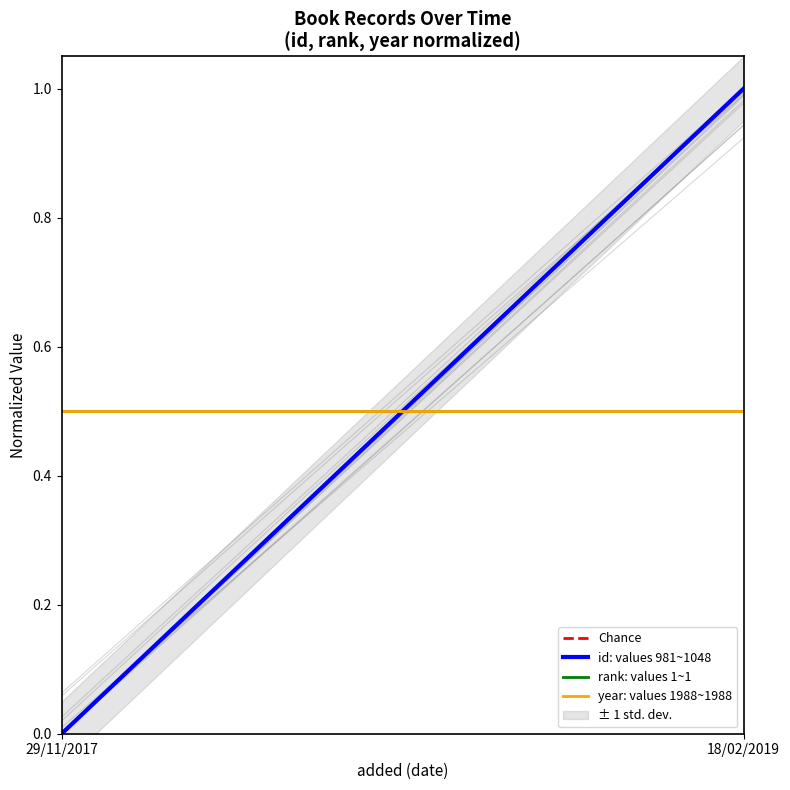

What is the difference between the maximum and minimum values in the id: values 981~1048 series?

1.0